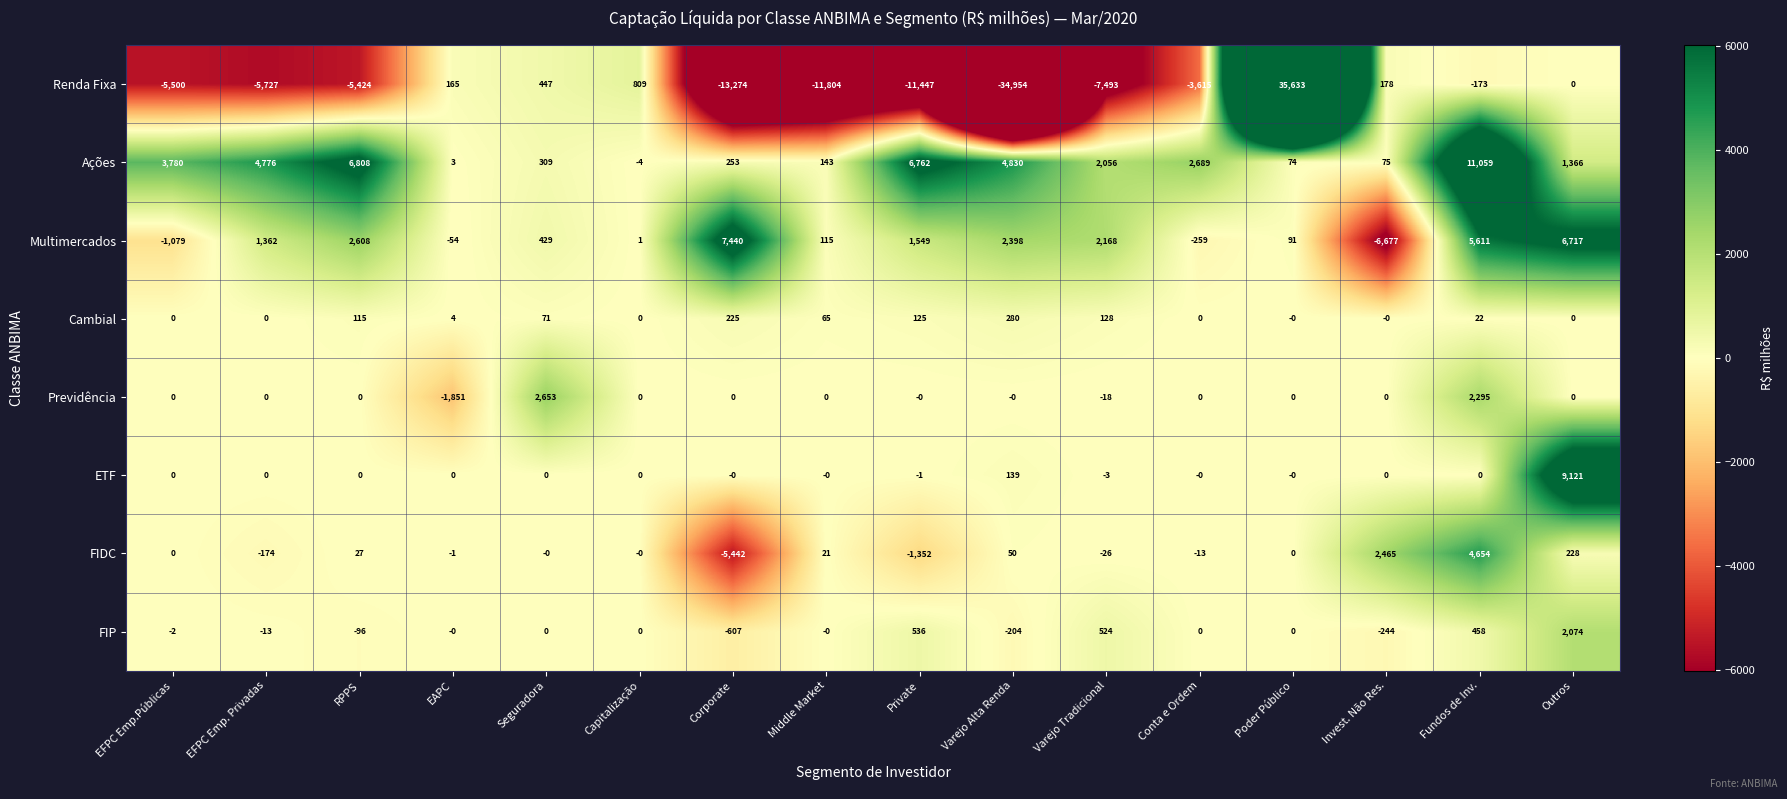

What is the average value of the Previdência series?

192